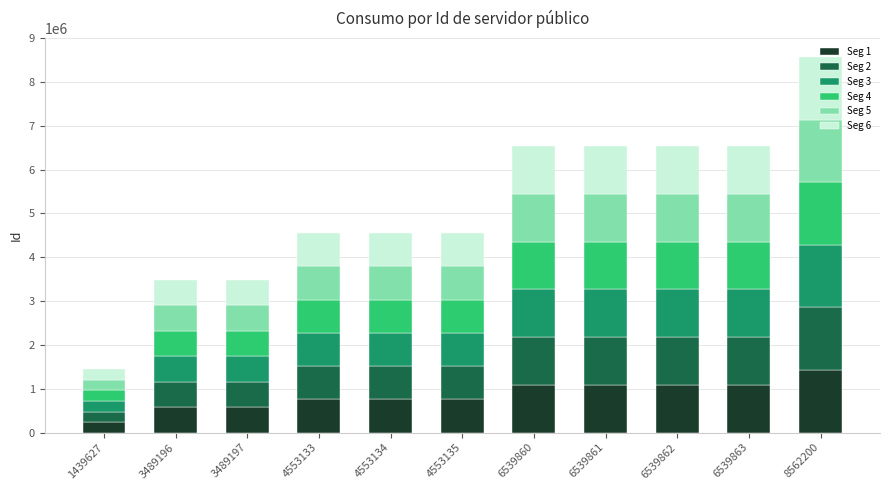

Are the bars grouped side by side (vs. stacked)?

No